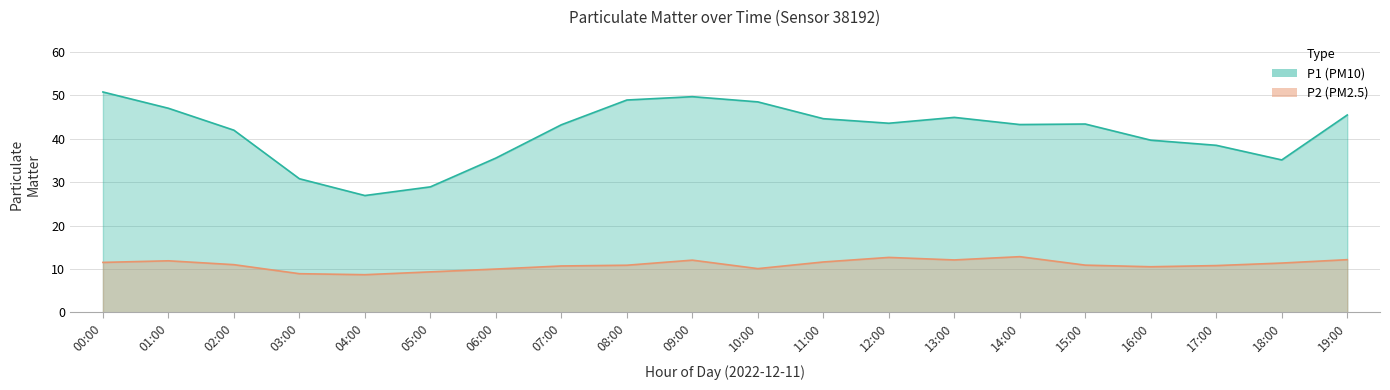

Reading right to left, extract all data points from this chart.

P1: 45.5	35.1	38.5	39.6	43.4	43.2	44.9	43.5	44.6	48.5	49.7	48.9	43.2	35.5	28.9	26.9	30.8	42.0	47.0	50.8
P2: 12.1	11.3	10.8	10.5	10.9	12.8	12.1	12.7	11.6	10.1	12.0	10.8	10.7	10.0	9.3	8.7	8.9	11.0	11.9	11.5